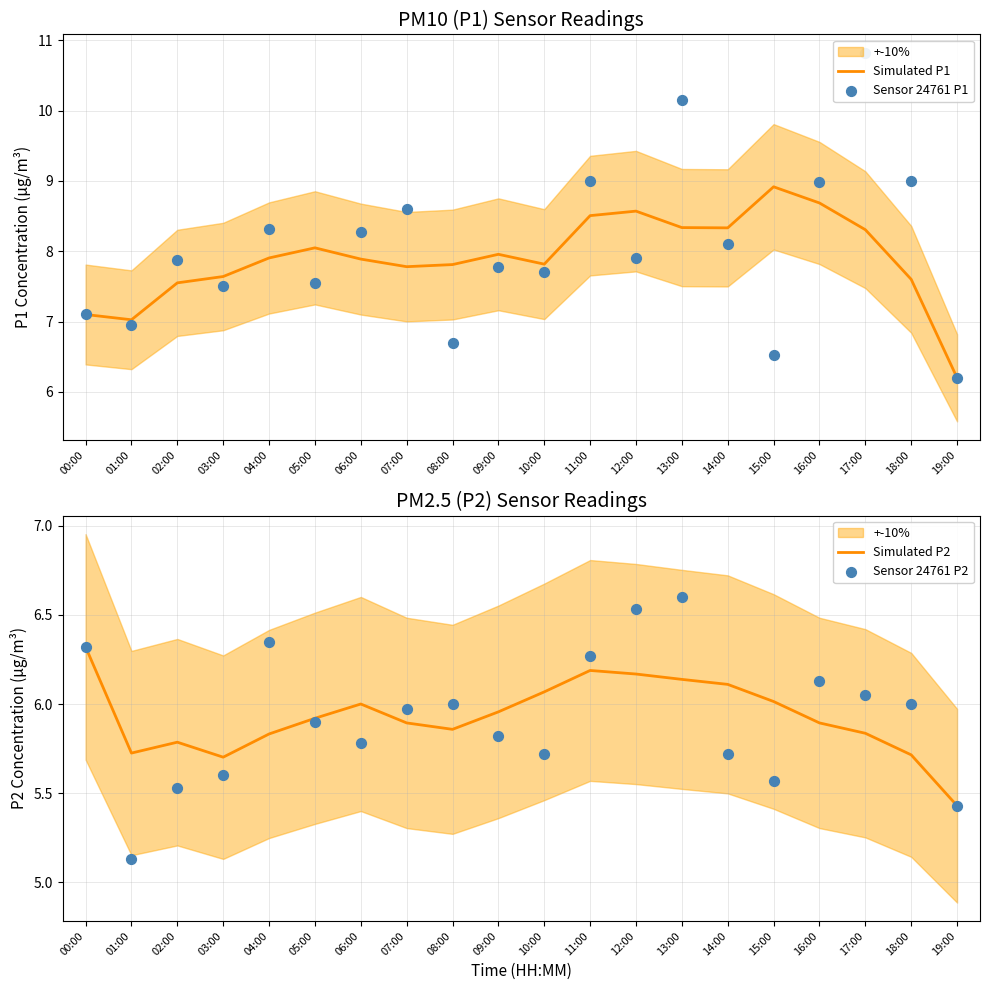

Is the value of Sensor 24761 P1 at 03:00 greater than the value of Simulated P1 at 11:00?

No